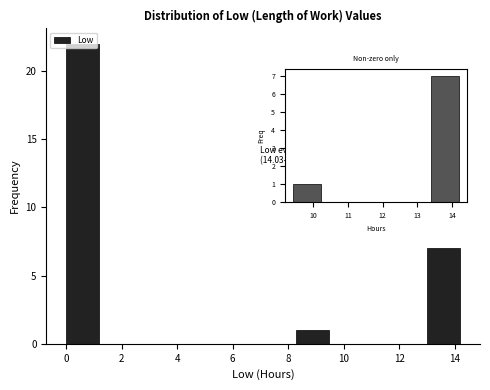

Over which range of the x-axis is the bar tallest?

0.0 to 1.2